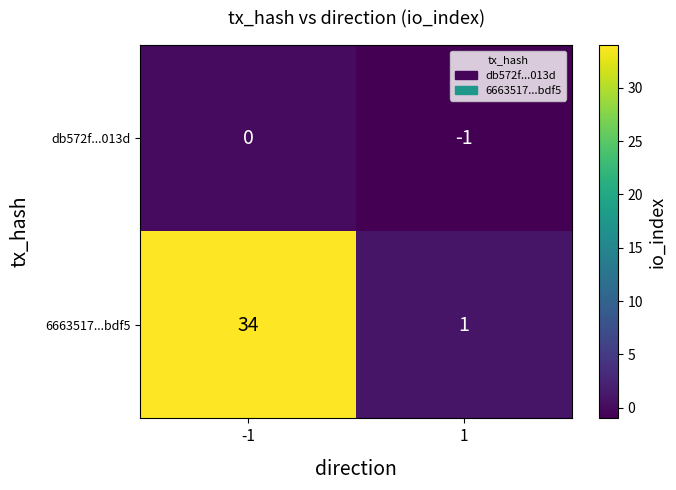

What is the spread (max minus min) of values at 1?

2